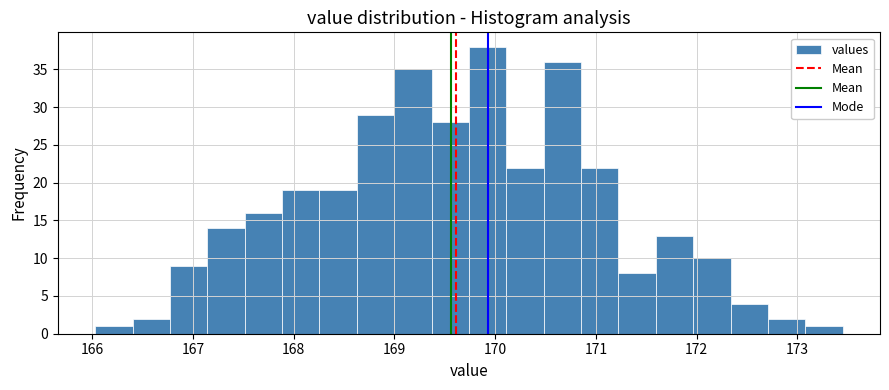

Around what value on the x-axis is the tallest bar? Give the approximate position of its centre, as read against the axis.

169.9